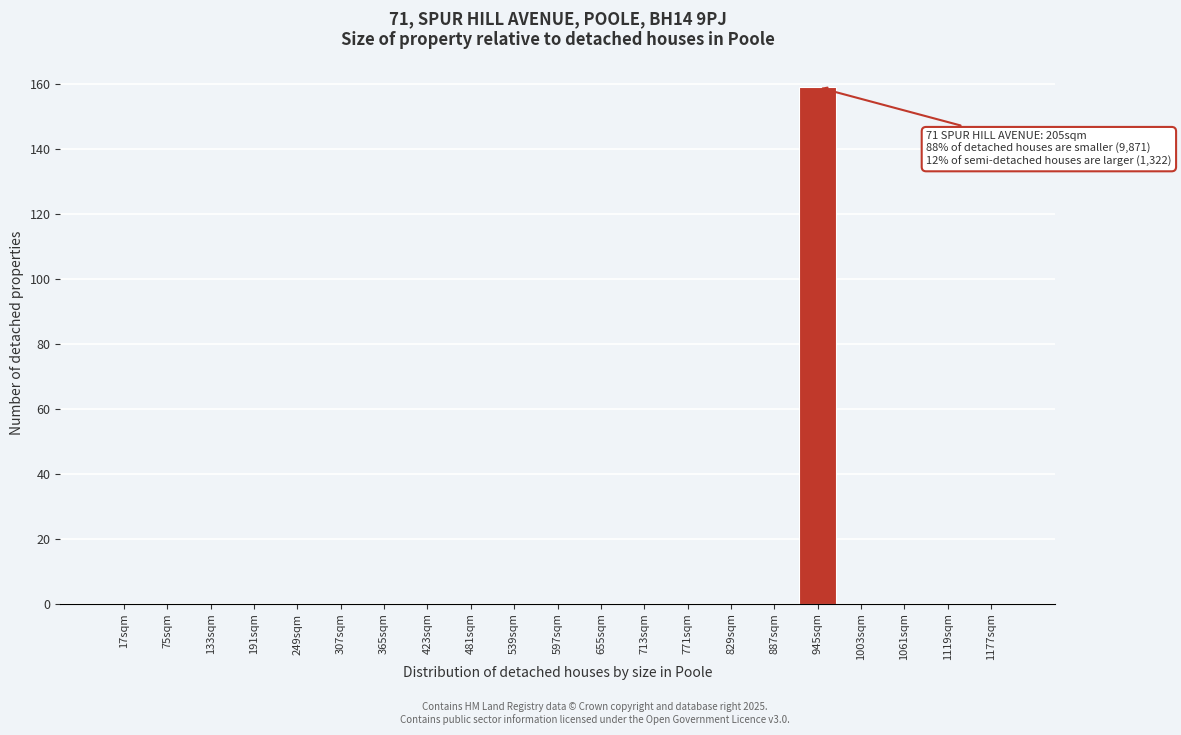

Reading left to right, extract all data points from this chart.

17sqm=0	75sqm=0	133sqm=0	191sqm=0	249sqm=0	307sqm=0	365sqm=0	423sqm=0	481sqm=0	539sqm=0	597sqm=0	655sqm=0	713sqm=0	771sqm=0	829sqm=0	887sqm=0	945sqm=159	1003sqm=0	1061sqm=0	1119sqm=0	1177sqm=0